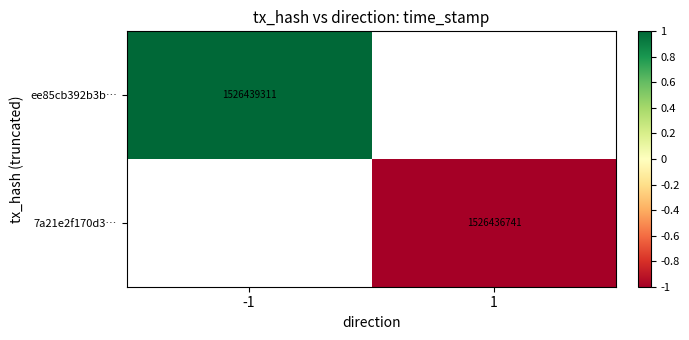

Is the value of 7a21e2f170d3… at -1 greater than the value of ee85cb392b3b… at 1?

No